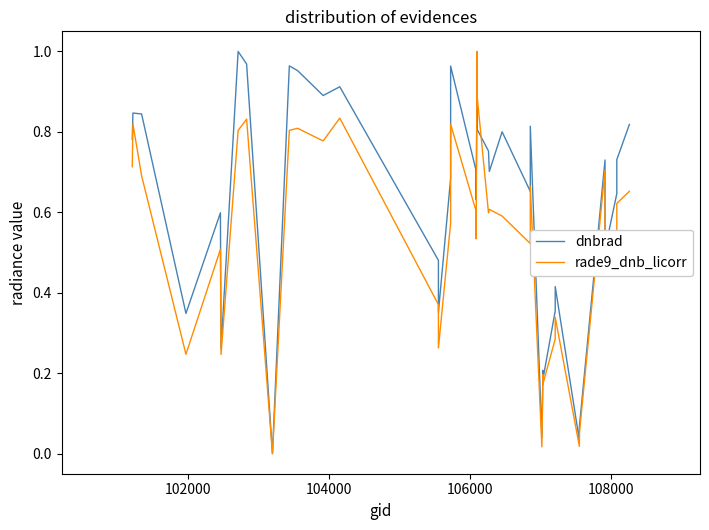

What is the difference between the maximum and second lowest values in the rade9_dnb_licorr series?

1.0